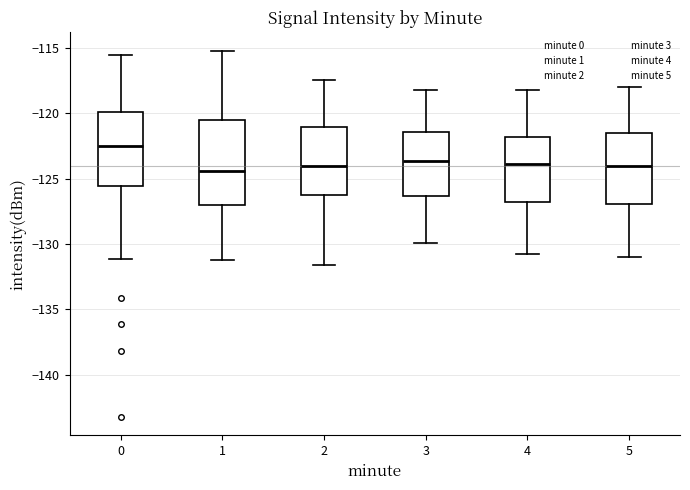

Which box has the highest median line?

0